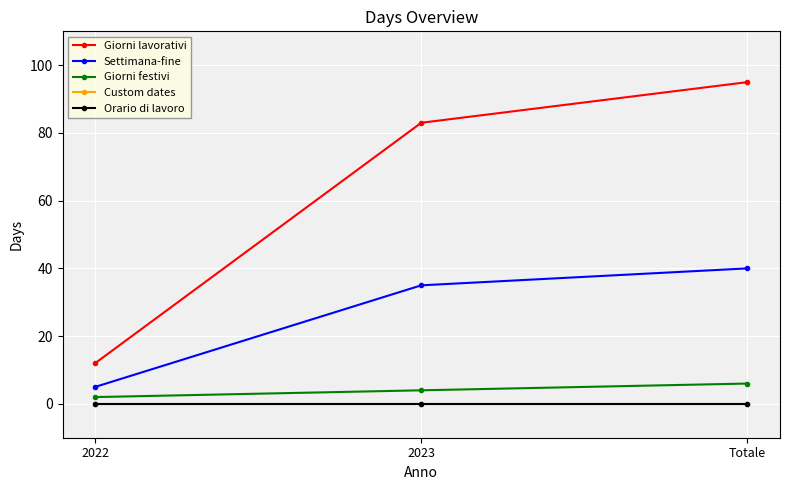

Which has a higher value, 2022 or 2023?

2023